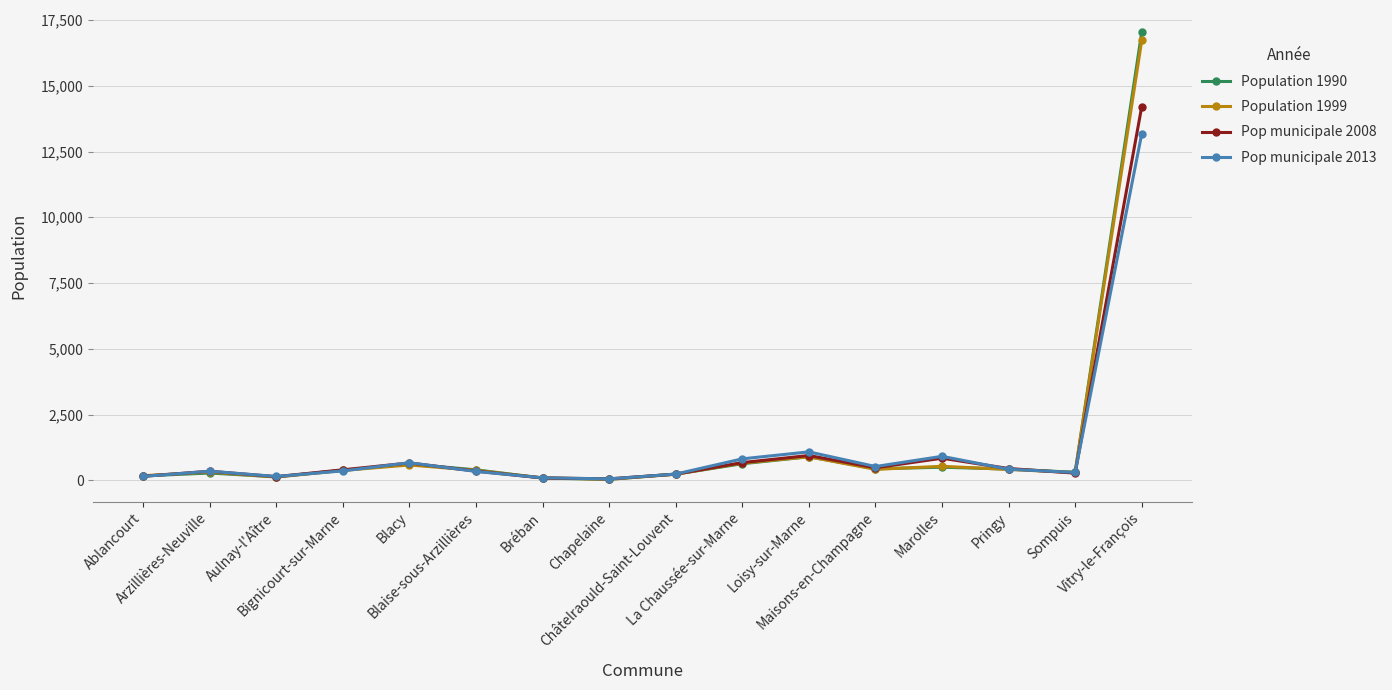

What is the highest value of the Pop municipale 2013 series?

13174